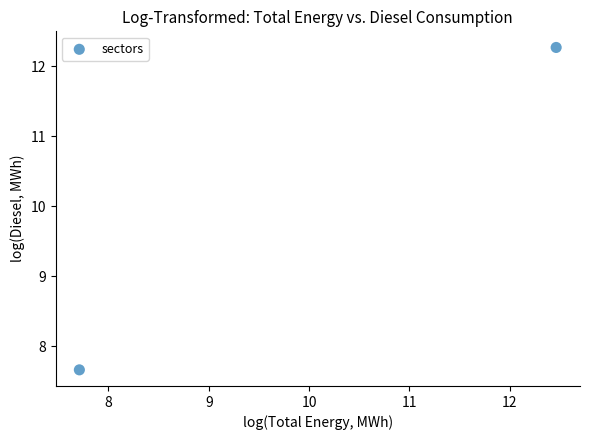

What is the range of X values (max minus min)?

4.8